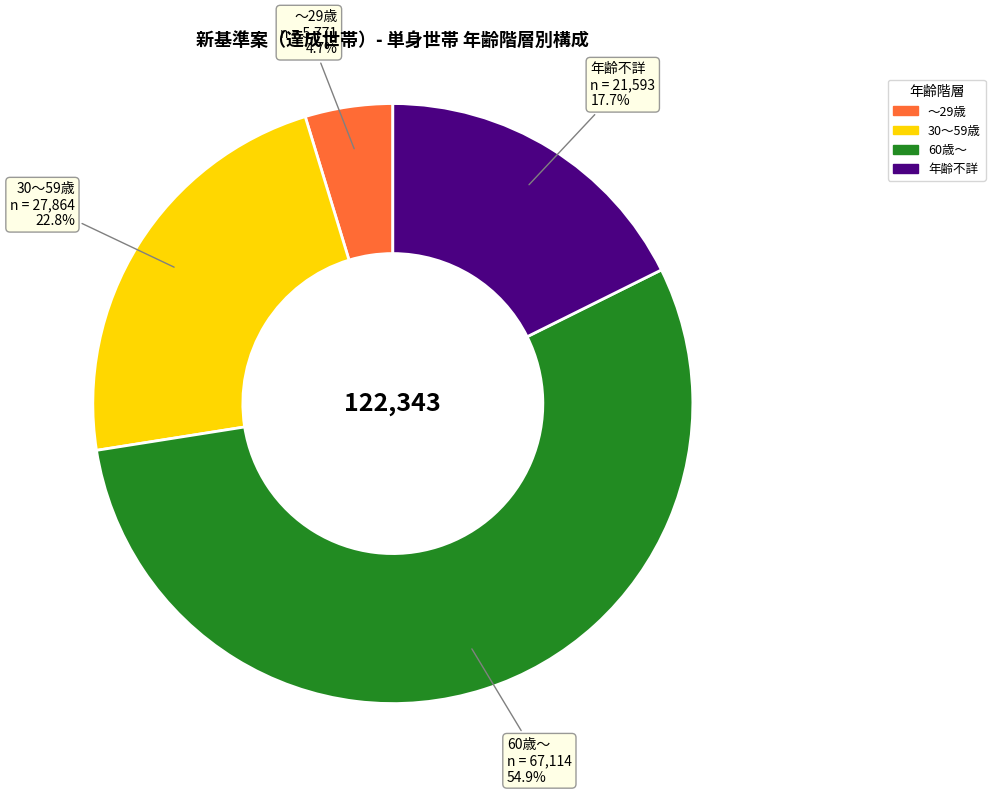

Is 60歳～ the majority of the pie?

Yes